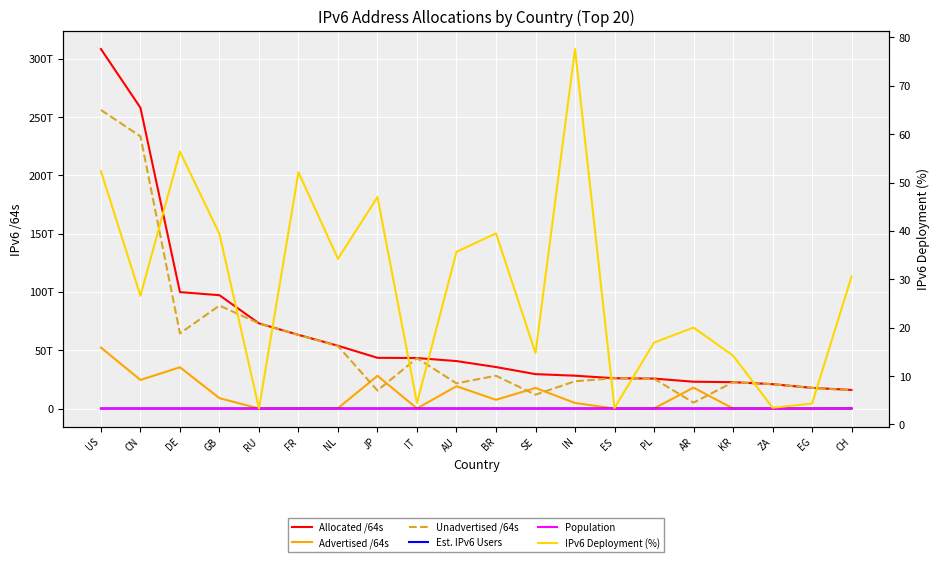

Where is Est. IPv6 Users nearest to the value 244117684?

US